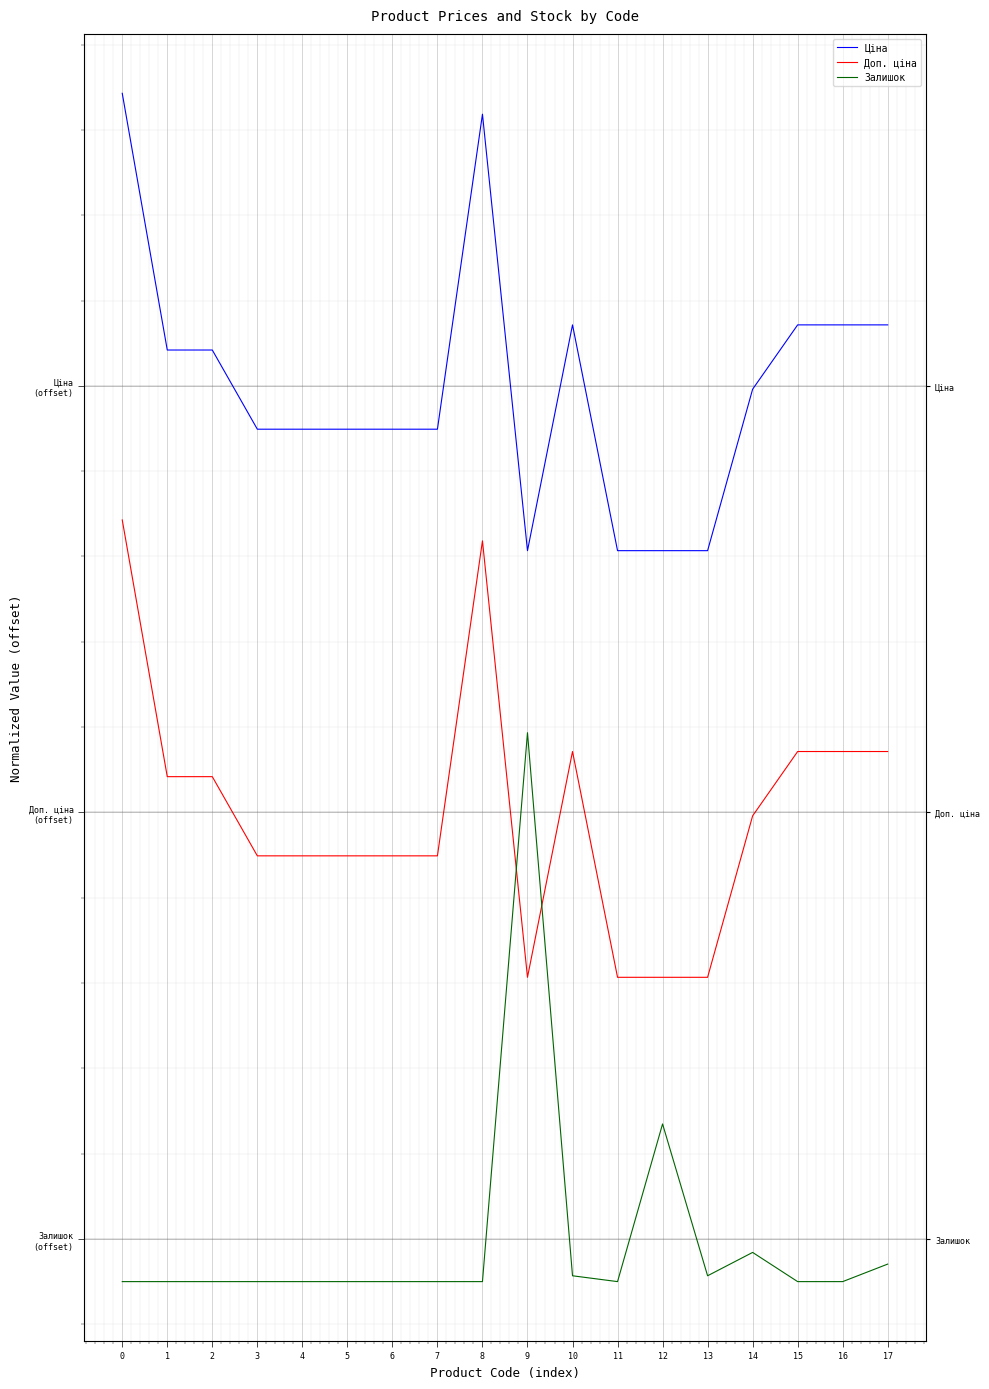

Is it true that Залишок equals 4003.9 at 15?

True